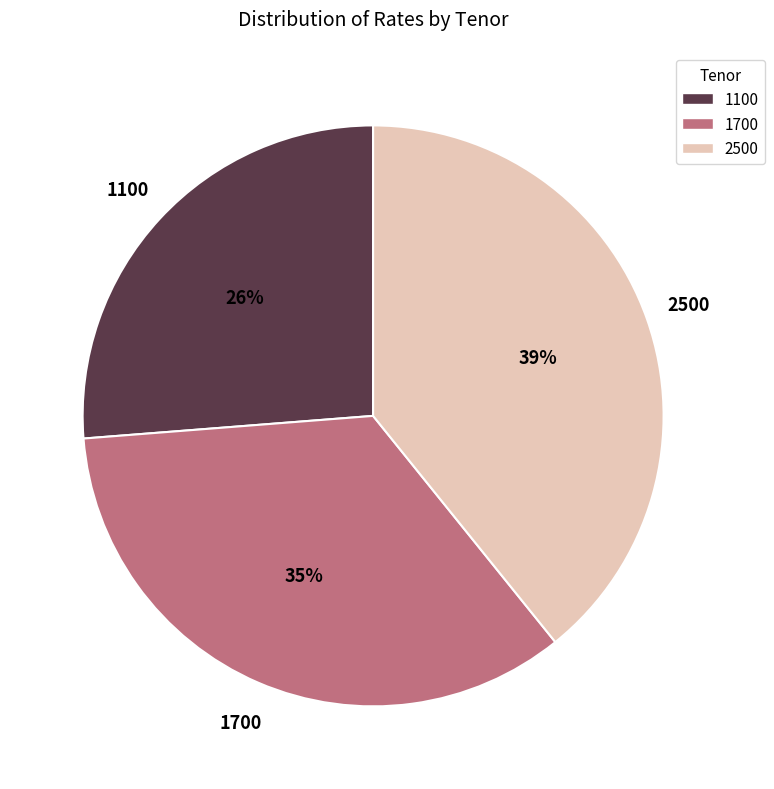

To the nearest percent, what is the difference between the largest and smallest slice percentages?

13%